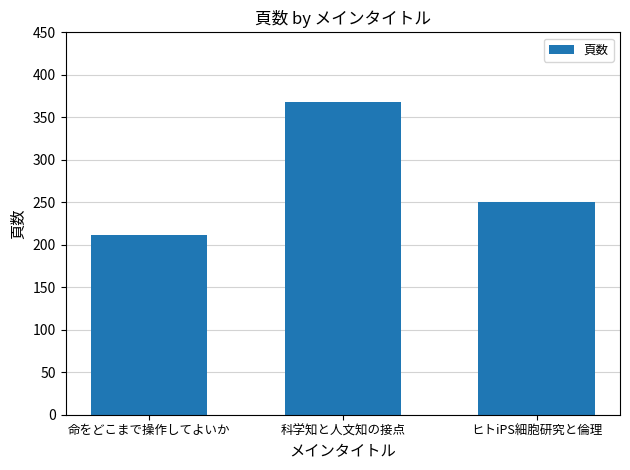

What is the difference between the values at 命をどこまで操作してよいか and ヒトiPS細胞研究と倫理?

39